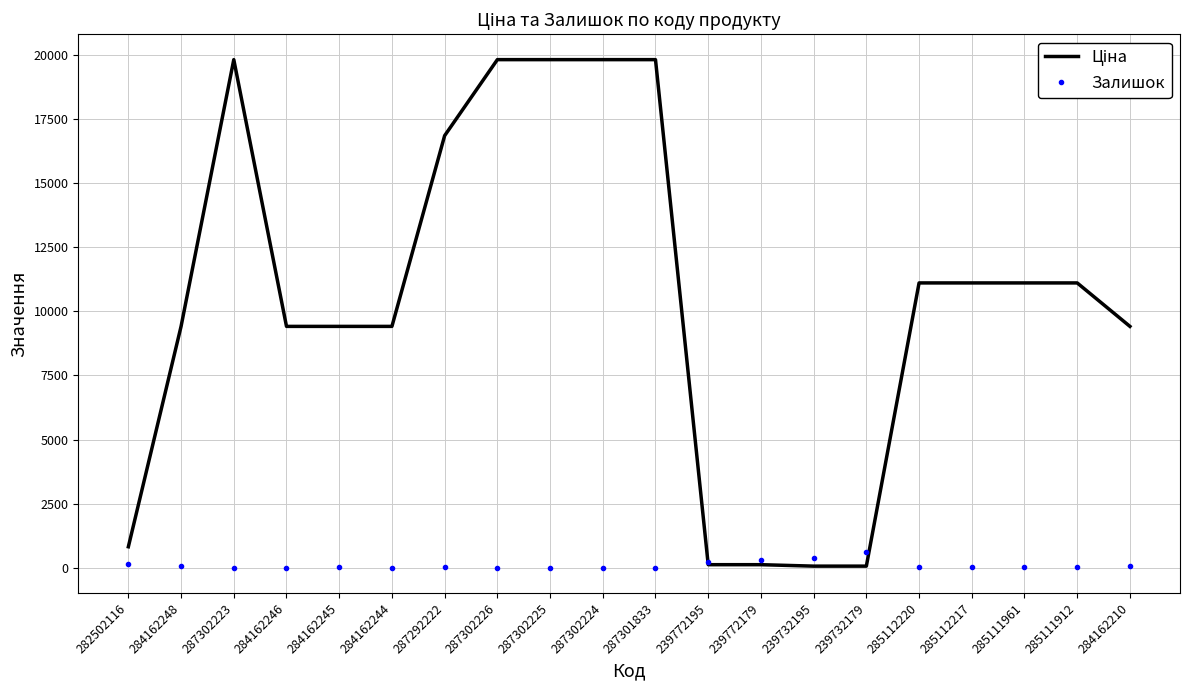

What is the greatest value displayed?

19831.1